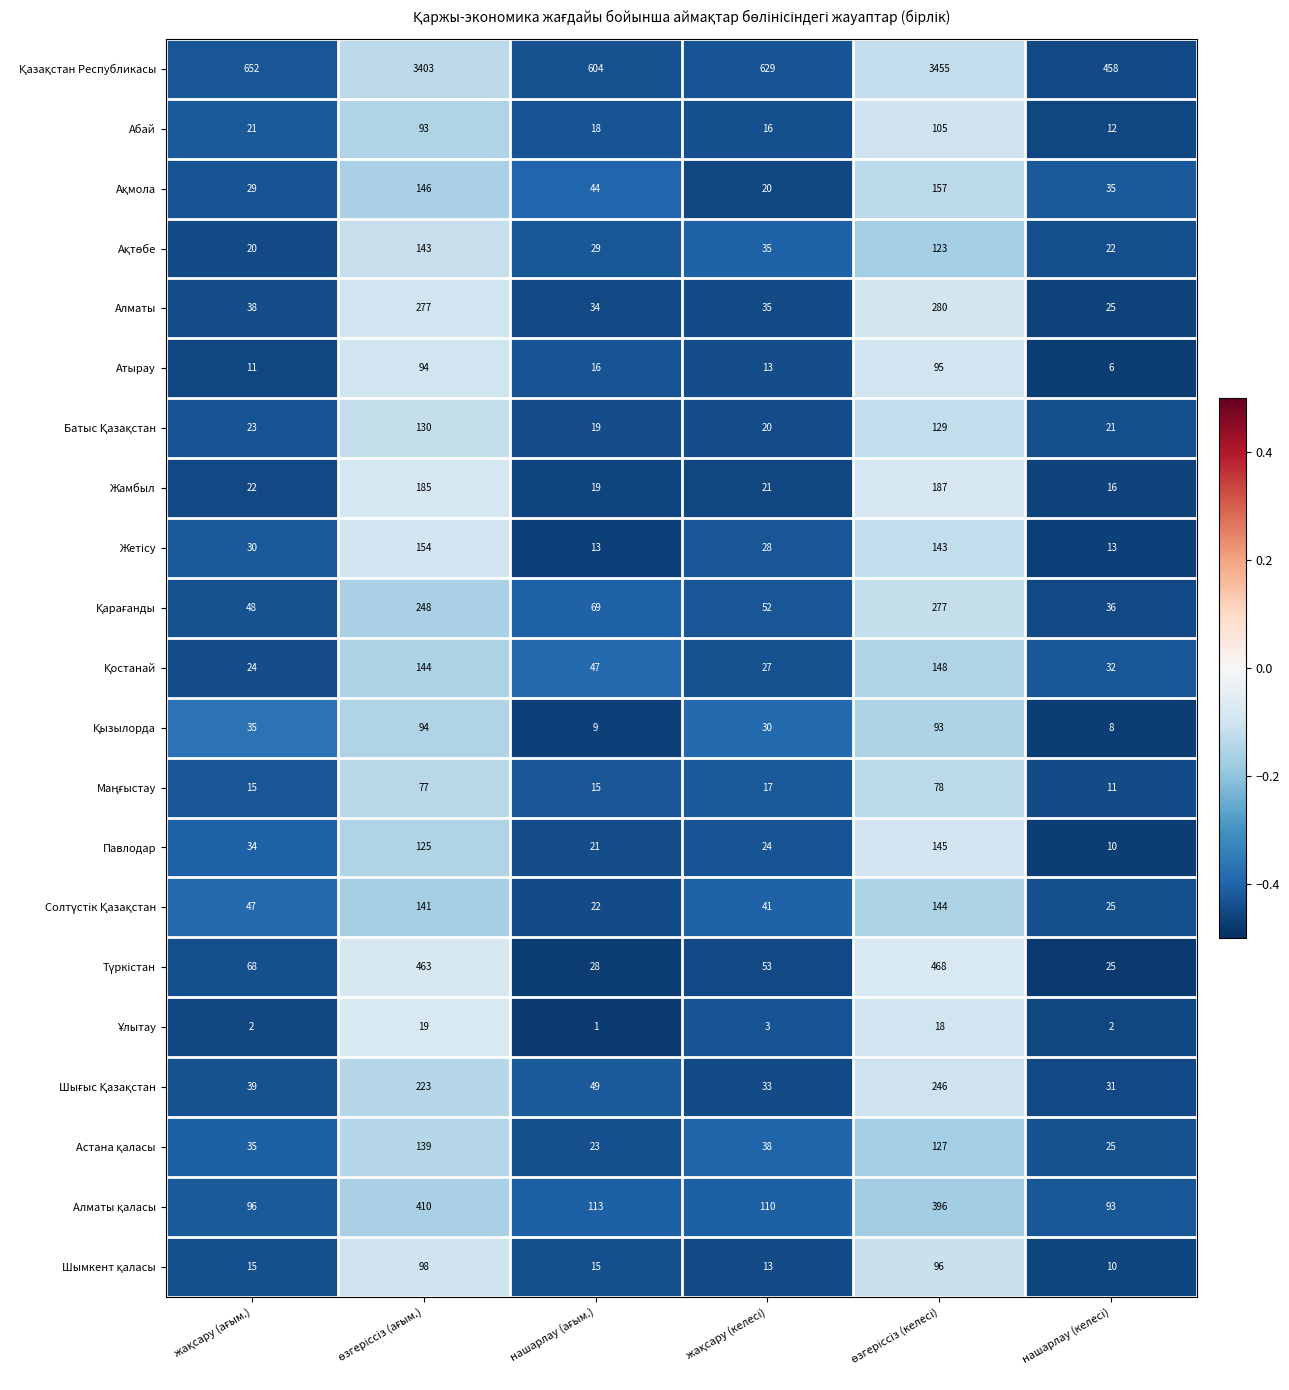

How many series are shown in this chart?

21